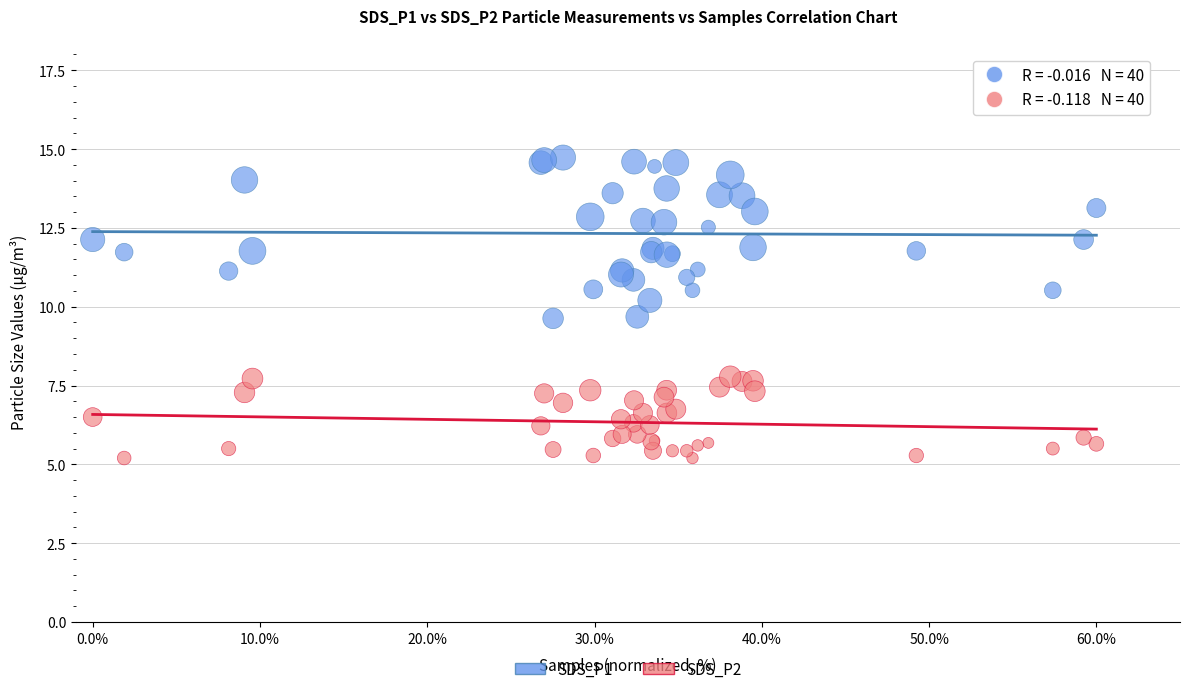

What are all the series names shown in the legend?

SDS_P1, SDS_P2